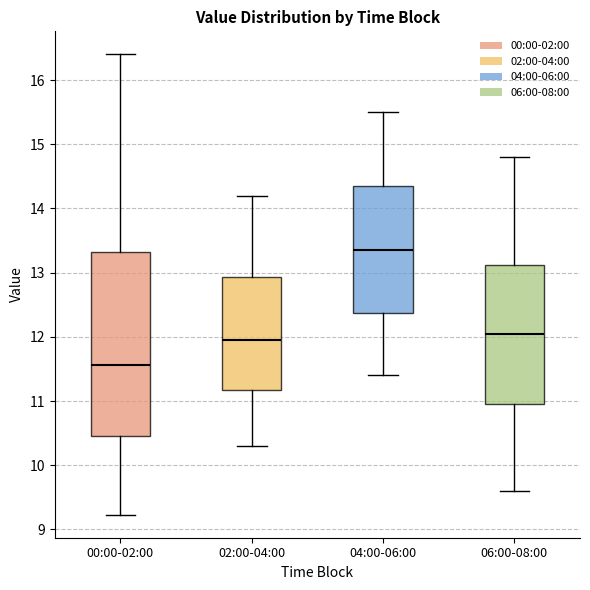

Which box's median line is the lowest?

00:00-02:00